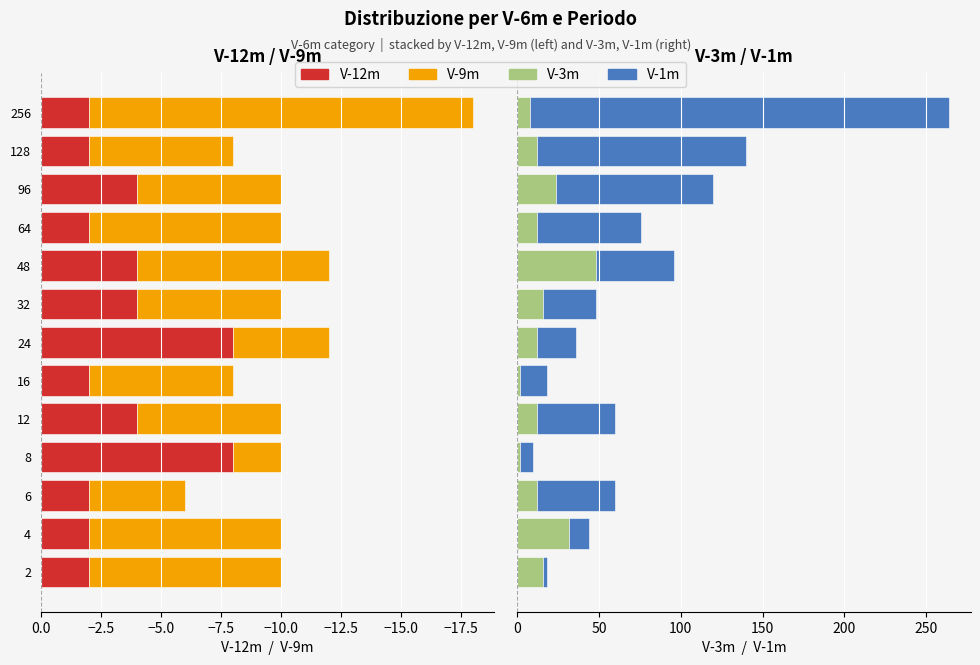

How many bars are there in each group?

4